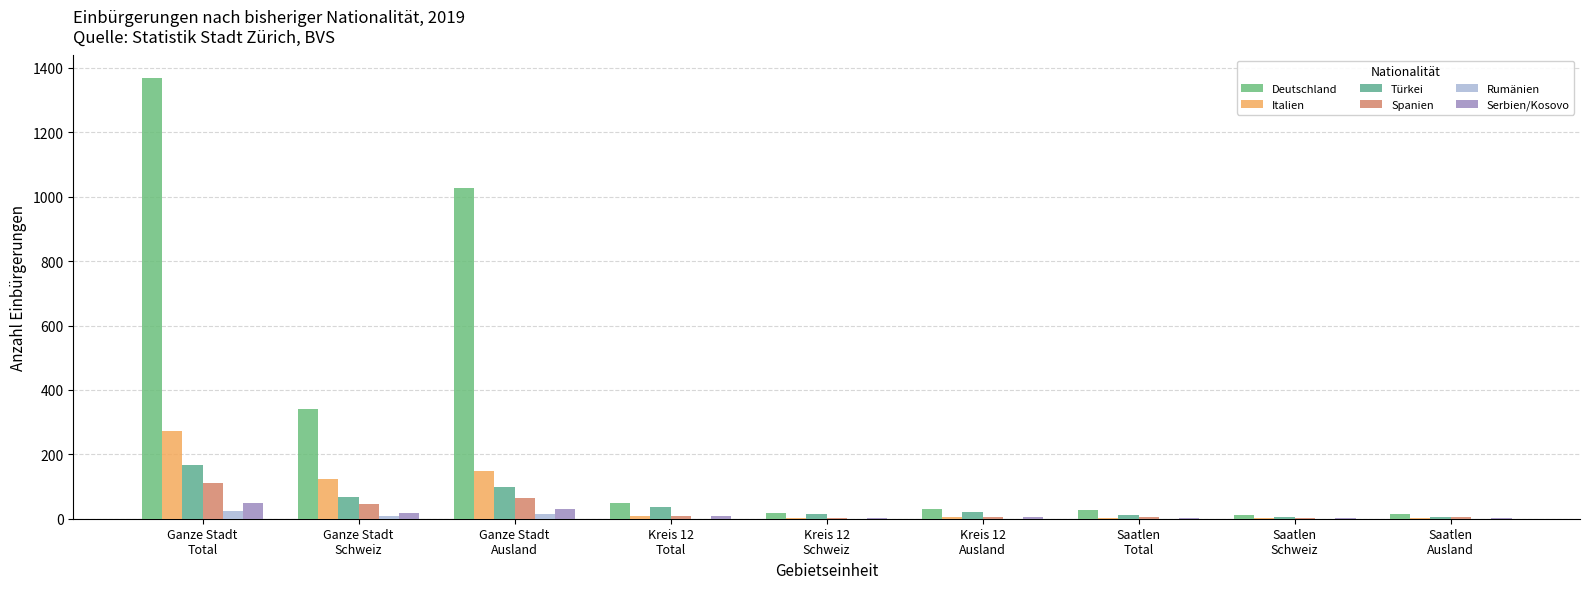

What are all the series names shown in the legend?

Deutschland, Italien, Türkei, Spanien, Rumänien, Serbien/Kosovo